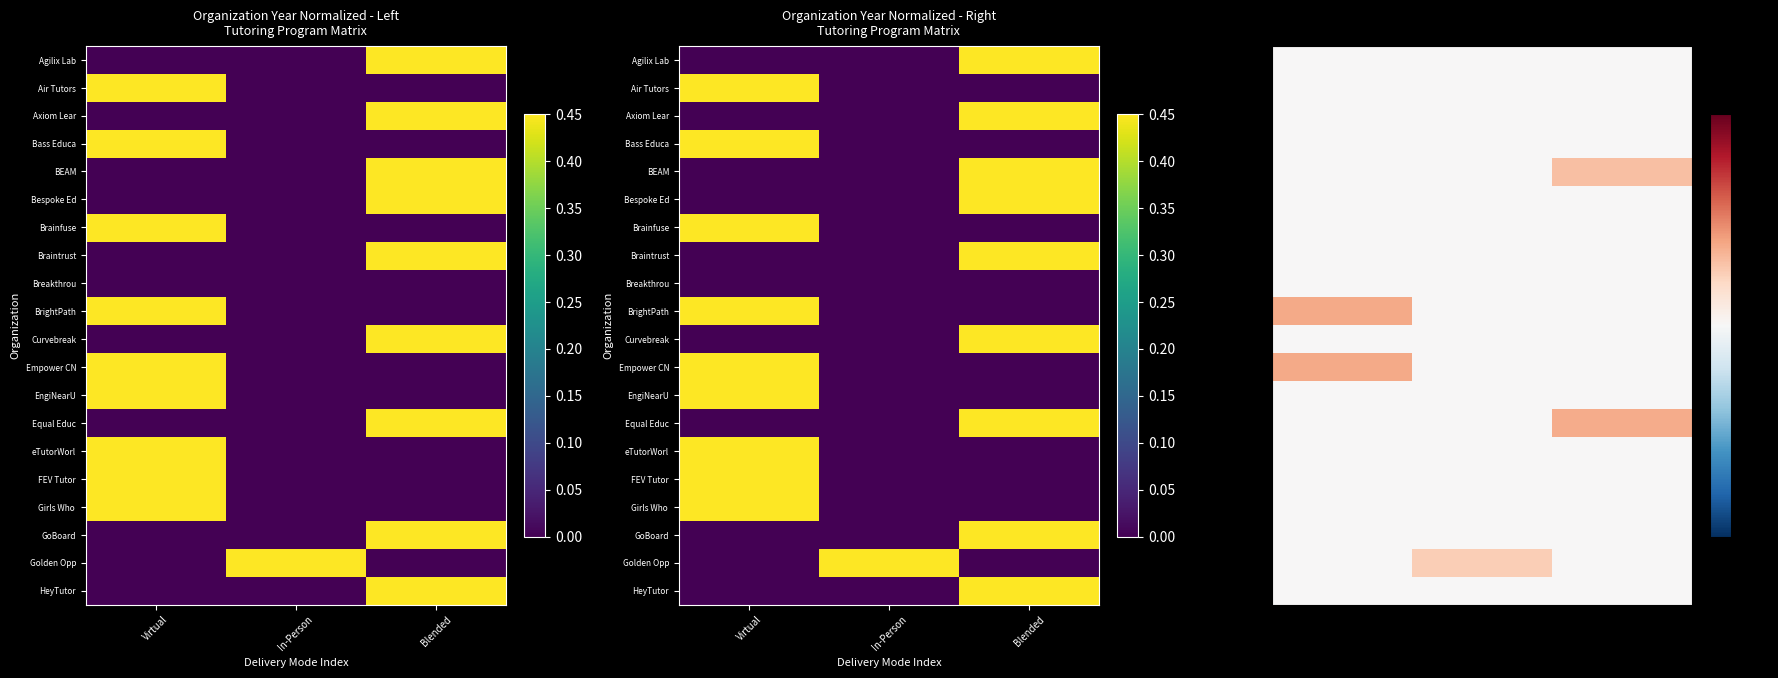

How many data points does each series have?

3